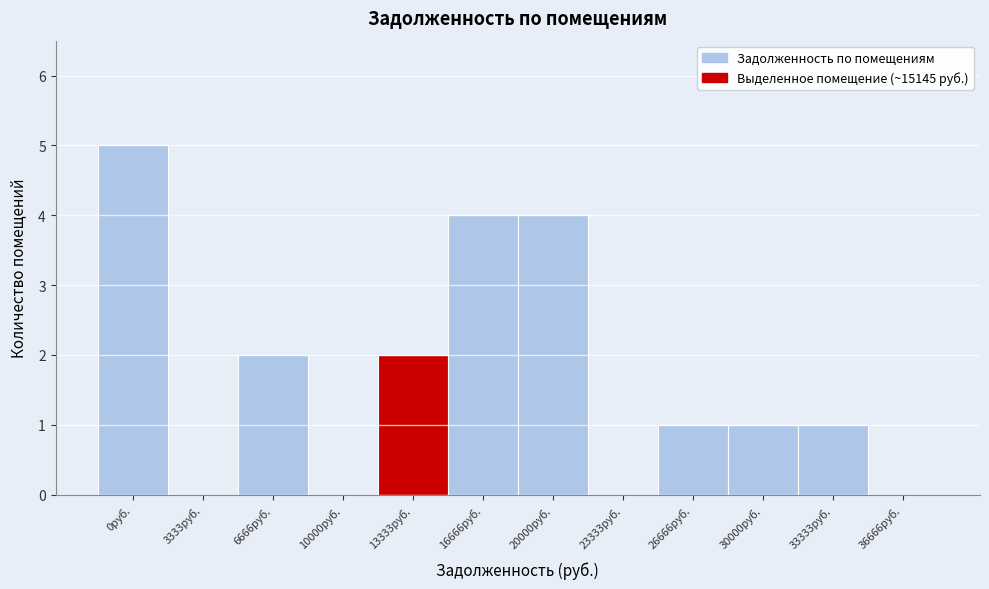

Reading left to right, what are all the values shown in this chart?

0руб.=5	3333руб.=0	6666руб.=2	10000руб.=0	13333руб.=2	16666руб.=4	20000руб.=4	23333руб.=0	26666руб.=1	30000руб.=1	33333руб.=1	36666руб.=0